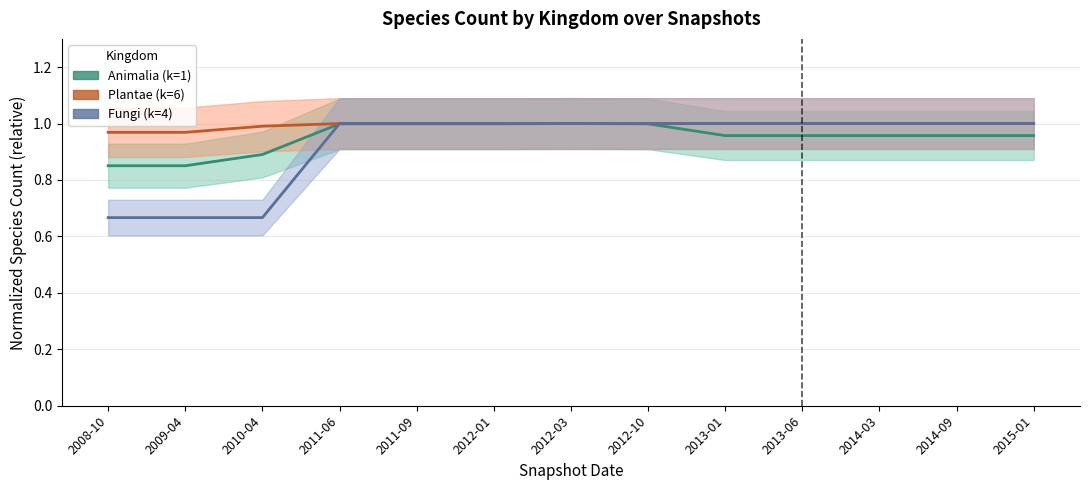

True or false: Fungi (k=4) and Plantae (k=6) intersect in this chart.

False